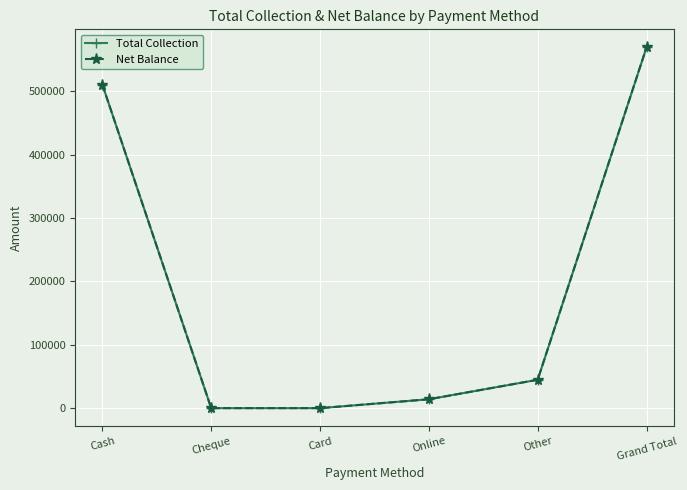

Is the value of Net Balance at Online greater than the value of Total Collection at Cash?

No